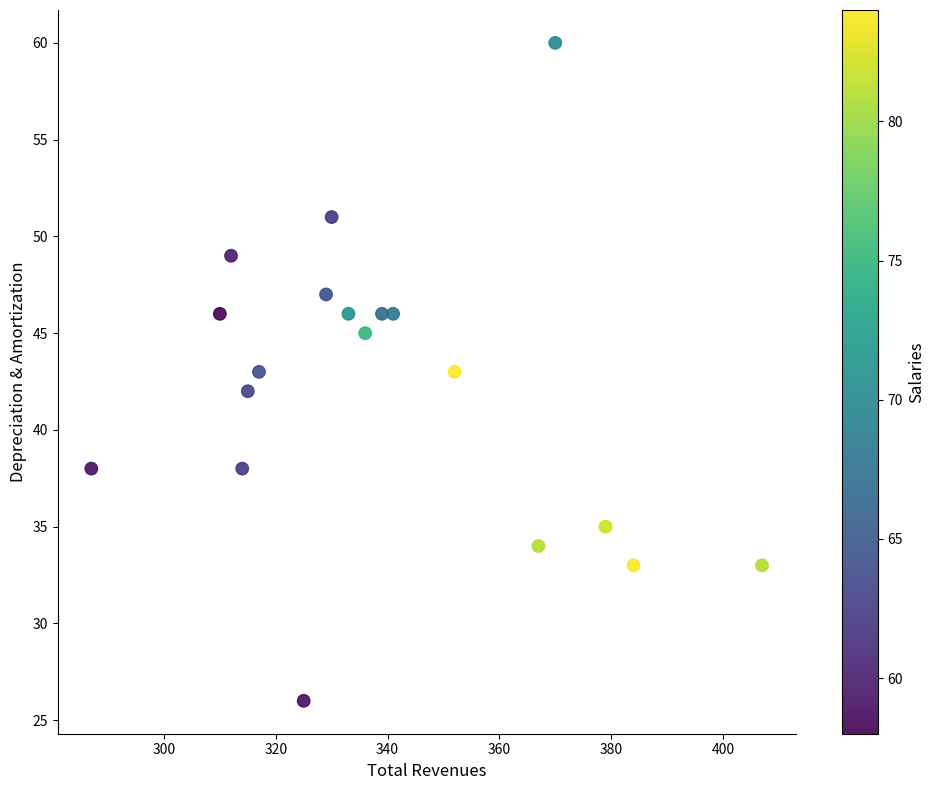

What is the range of X values (max minus min)?

120